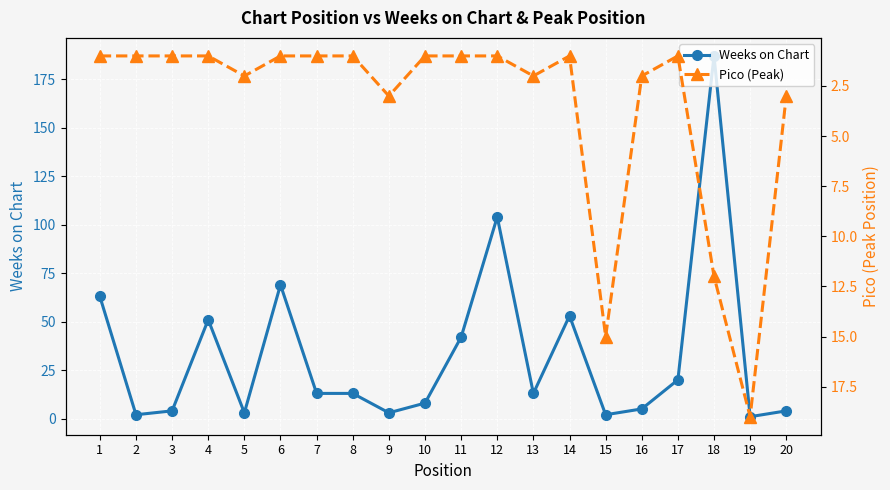

How many lines are shown in the chart?

2